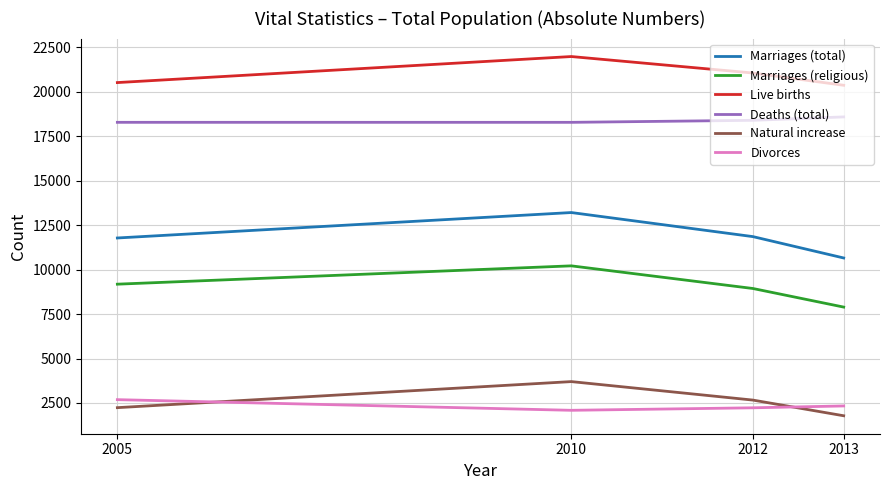

At which category is the sum across all series the highest?

2010